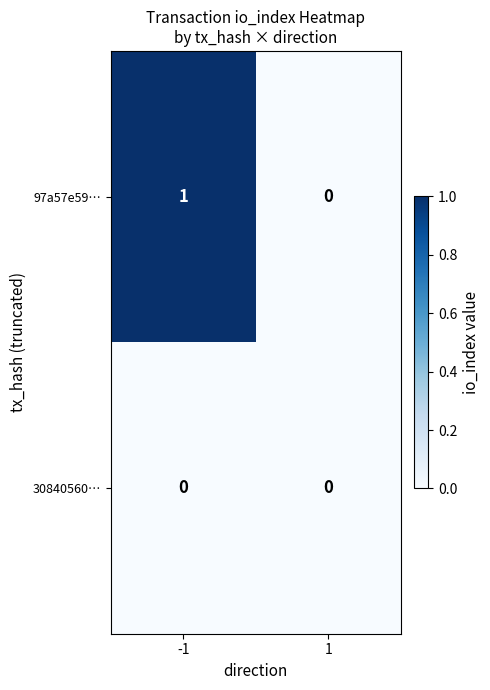

Reading left to right, list all the values displayed in this chart.

97a57e59…: -1=1	1=0
30840560…: -1=0	1=0